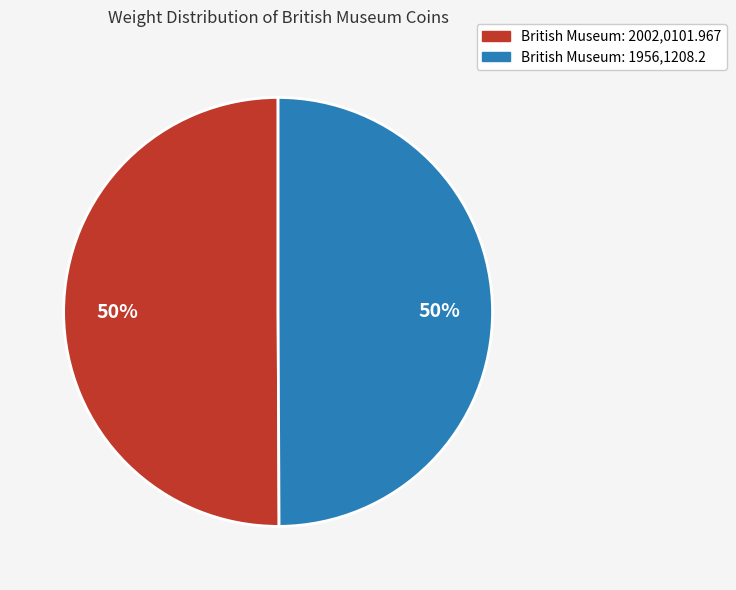

True or false: British Museum: 1956,1208.2 accounts for 43% of the total.

False